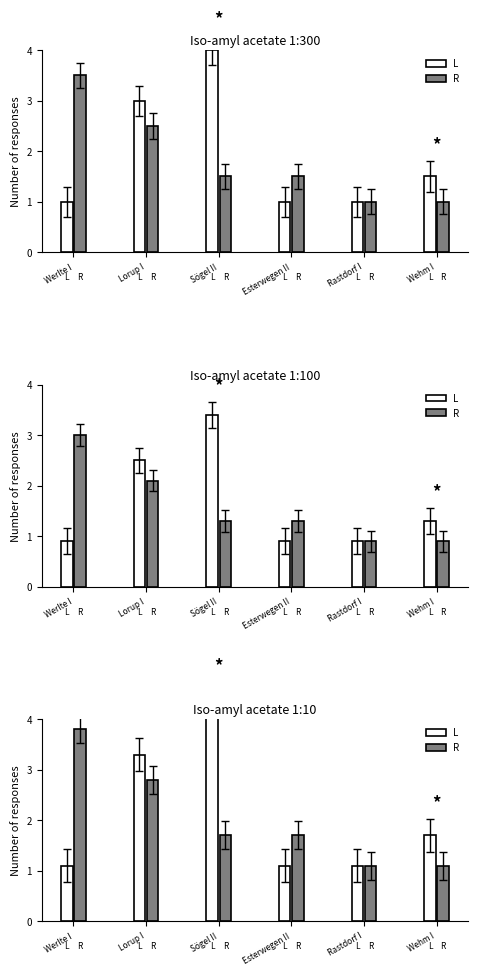

What is the sum of all L values?

12.7